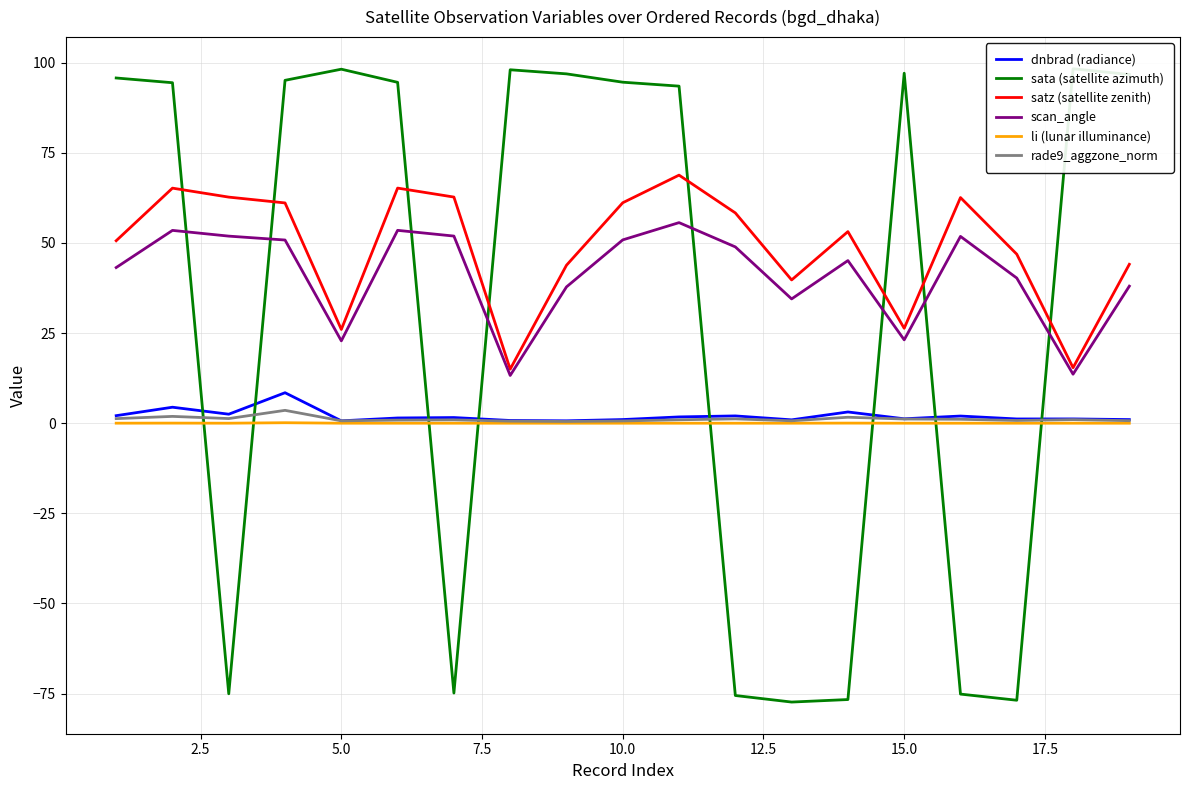

The rade9_aggzone_norm series shows 1.2 at 15.0. True or false?

True